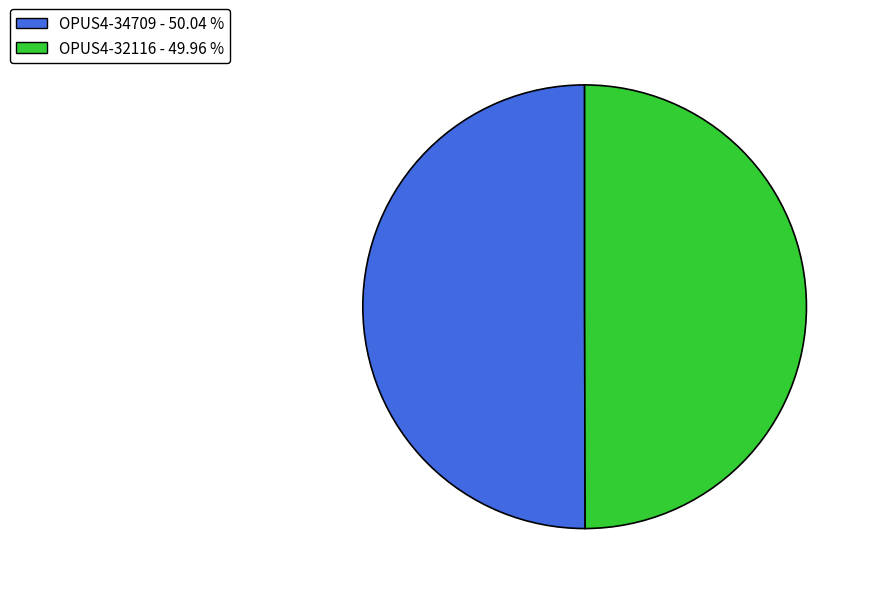

Combined, do OPUS4-34709 and OPUS4-32116 account for over 50%?

Yes